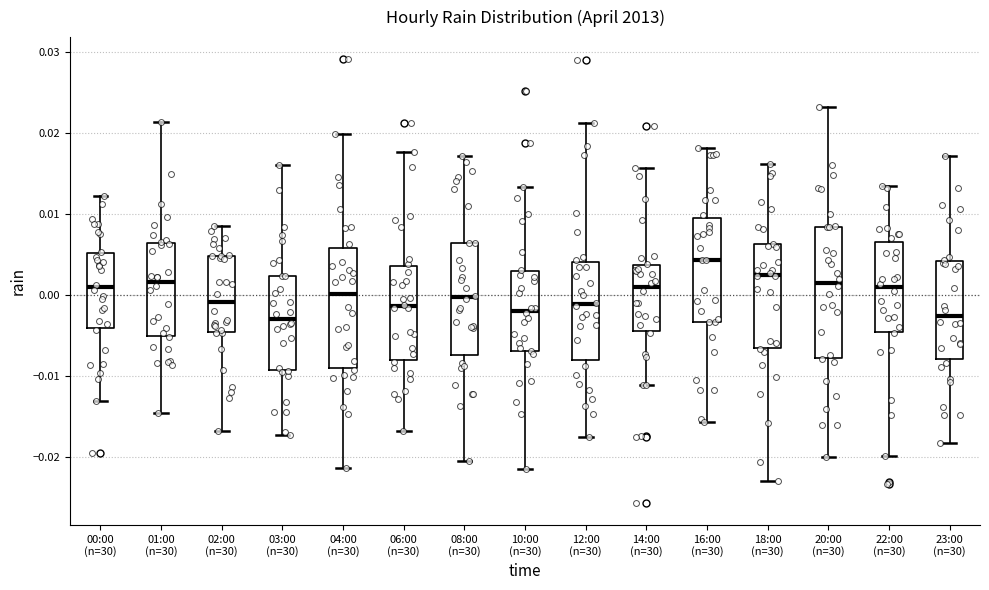

Comparing the boxes themselves (not the whiskers), which one is the tallest?

20:00 (n=30)